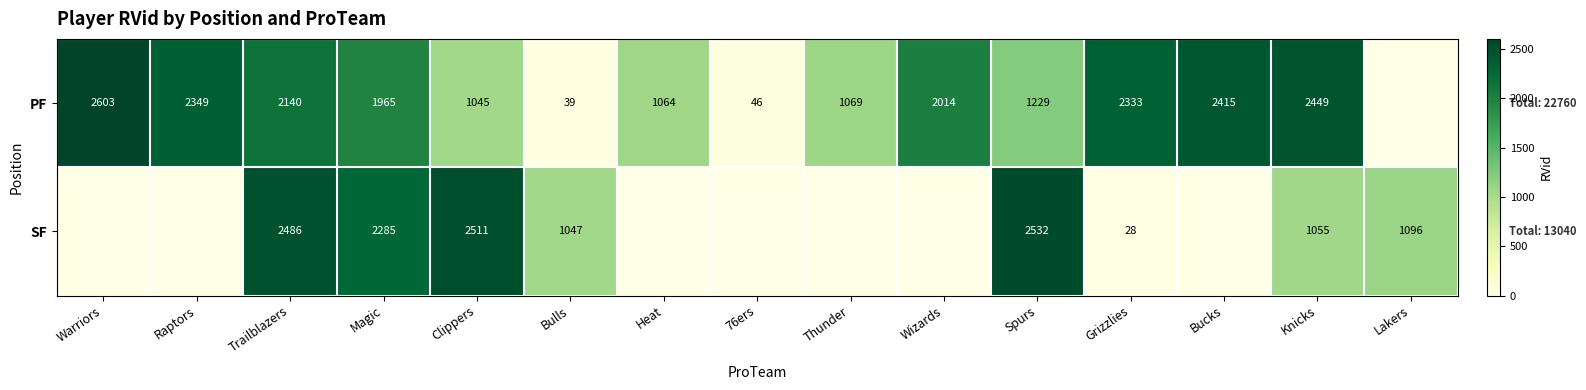

At Grizzlies, list the series in order from largest to smallest.

PF, SF